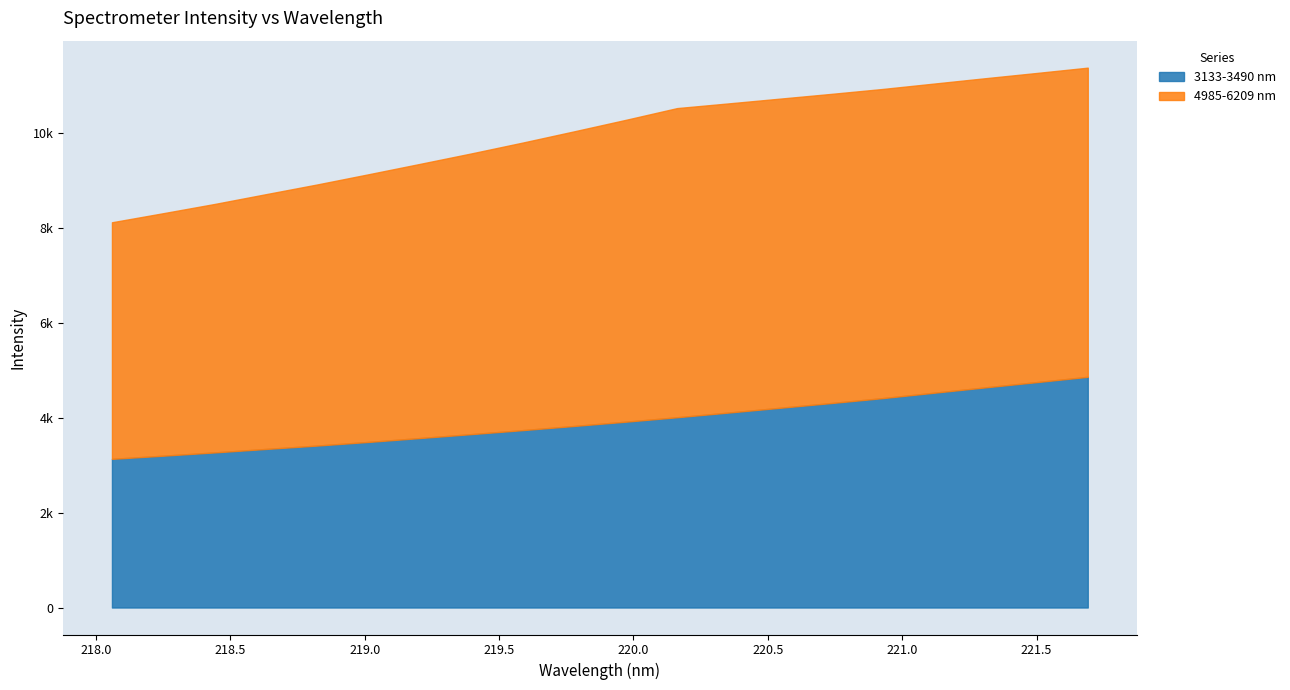

Which series changed the most between 219.3979 and 221.3083?

3133-3490 nm